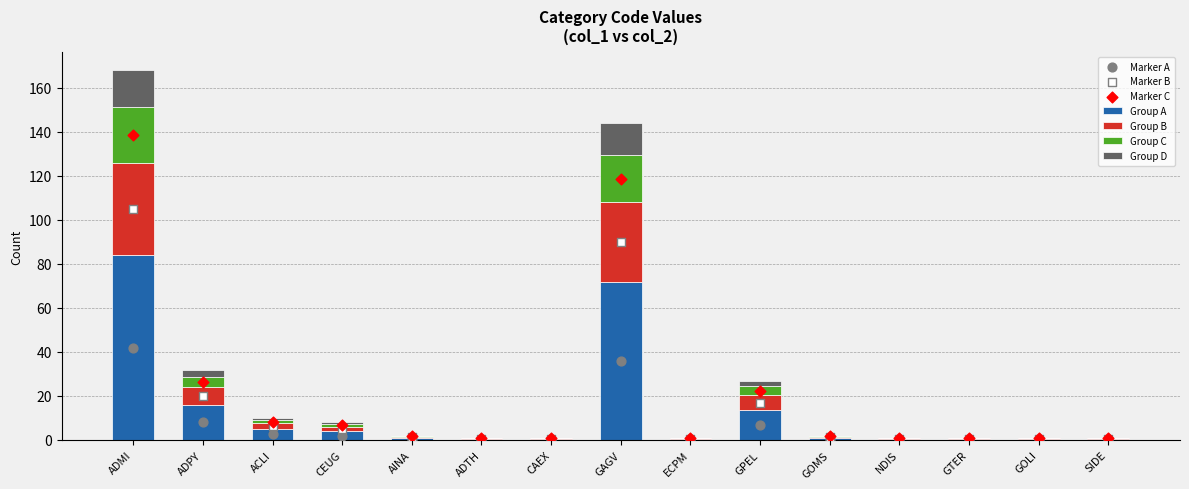

What is the change in value from ADPY to ADTH?

-15.5